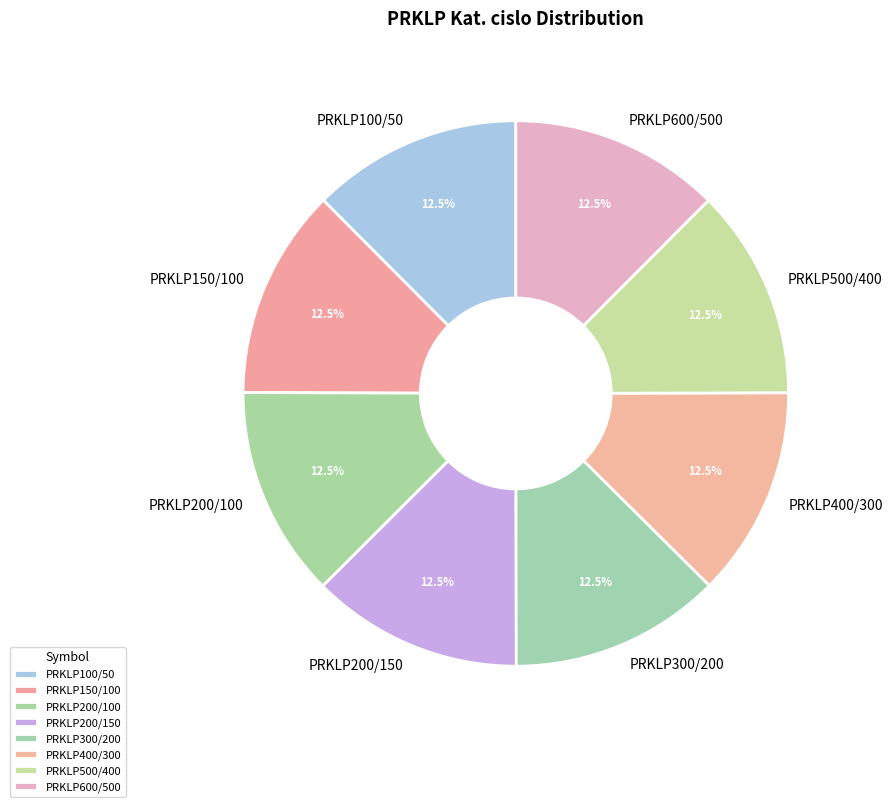

Does any single category account for the majority?

No